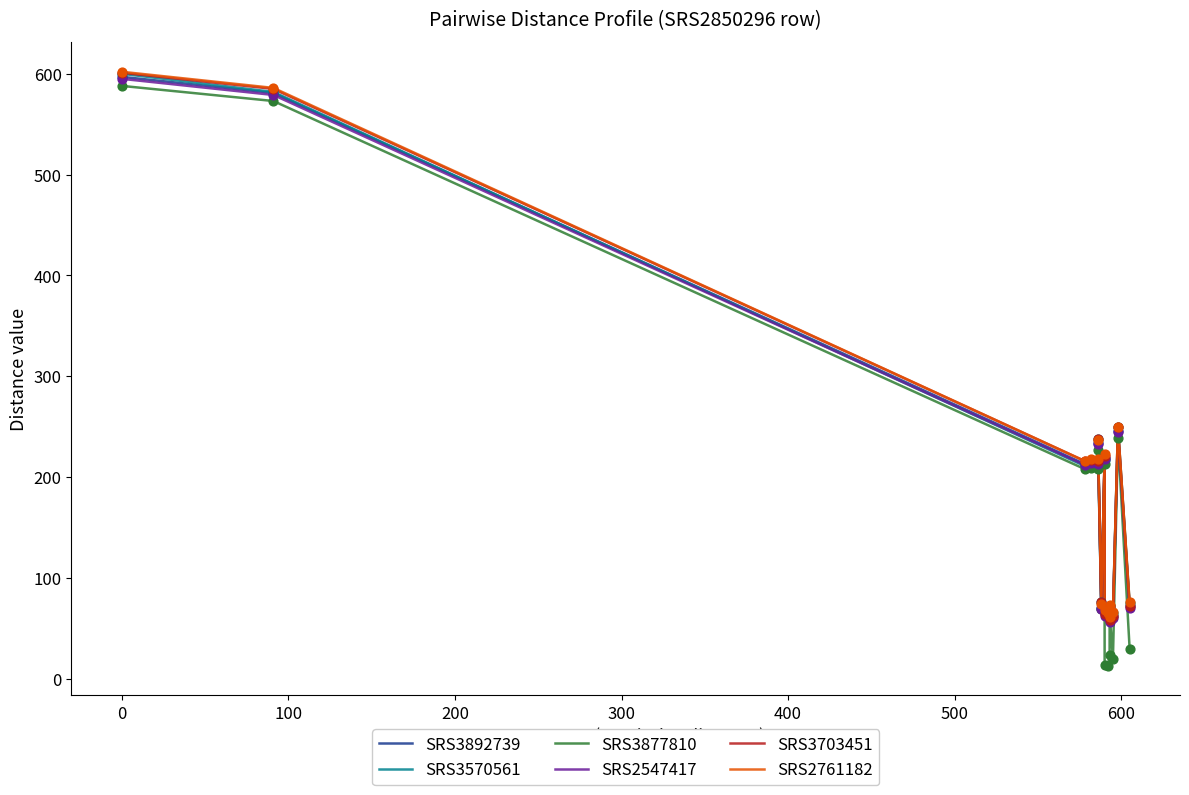

Which series contains the highest Y value?

SRS2761182